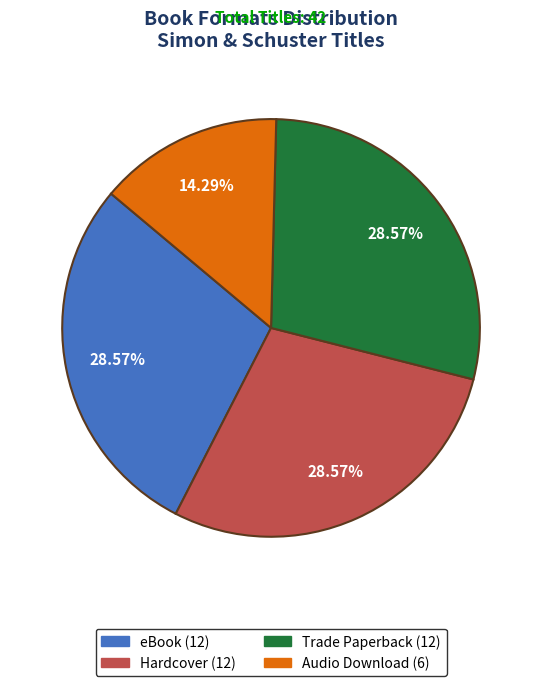

What portion of the pie excludes eBook?

71.4%